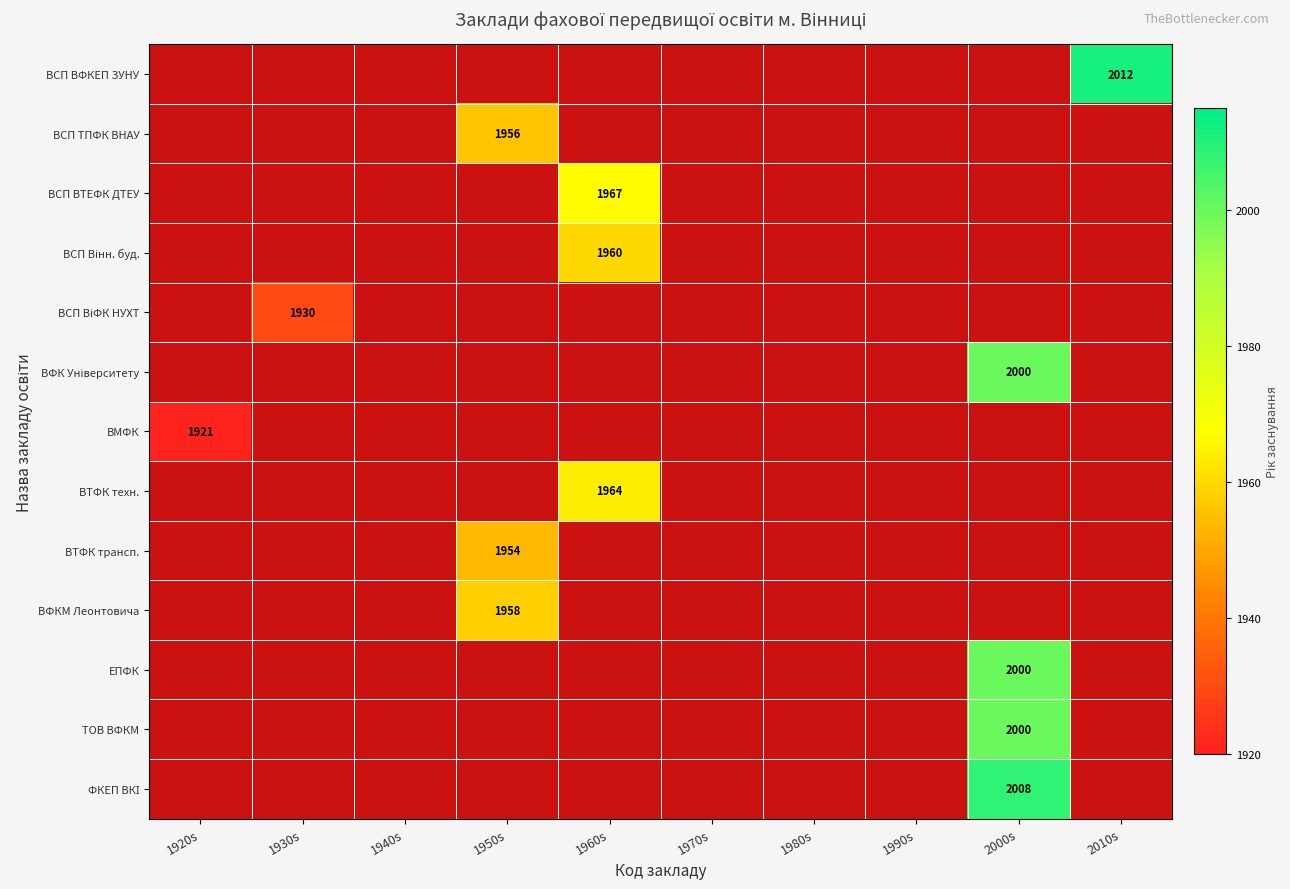

Which series has the largest total across all categories?

ВСП ВФКЕП ЗУНУ